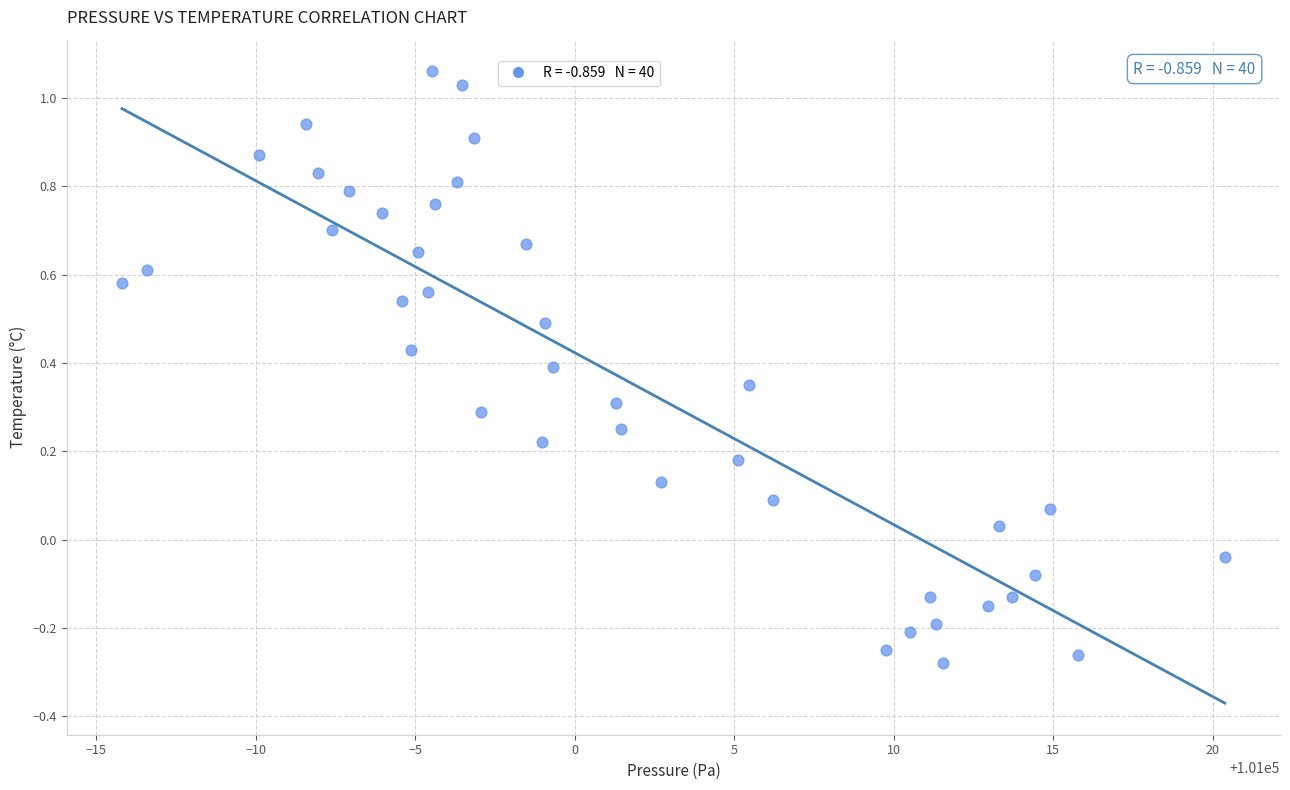

What is the range of Y values (max minus min)?

1.3